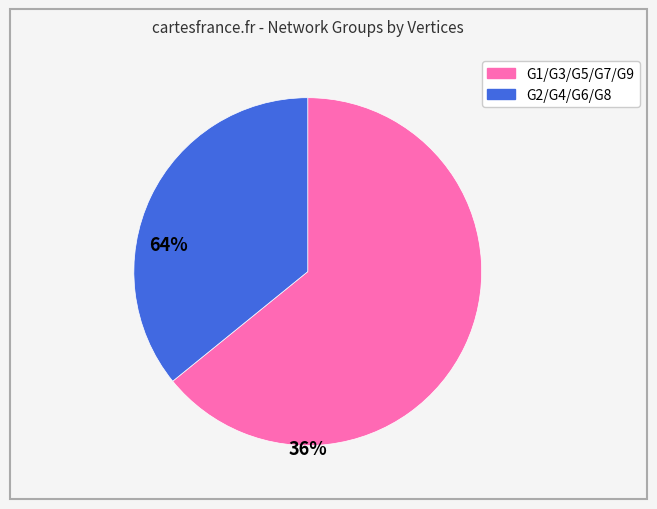

Does any single category account for the majority?

Yes